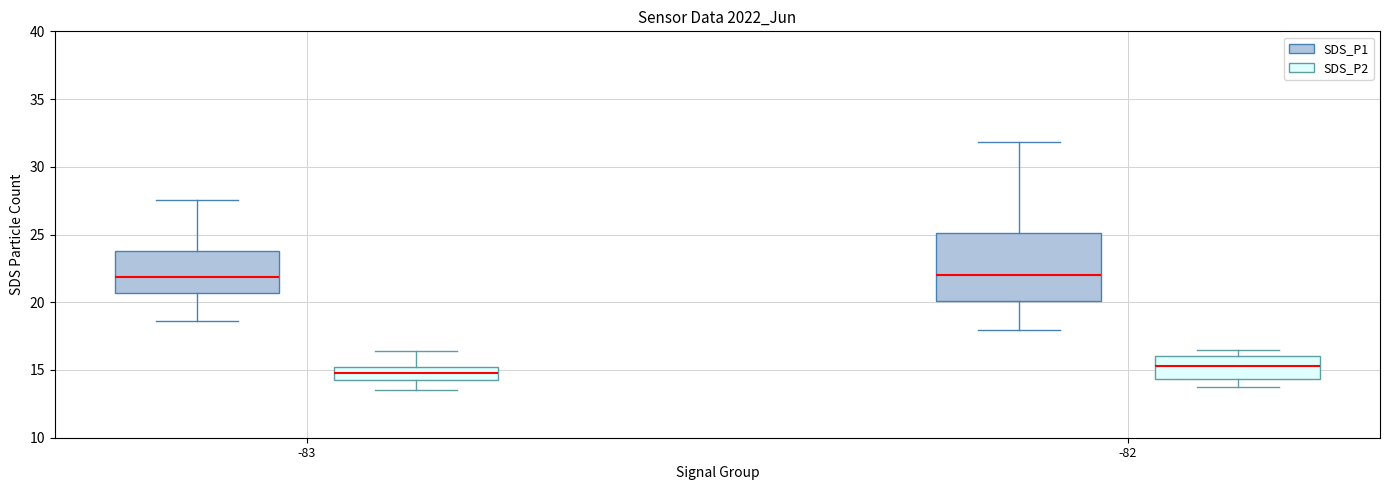

Reading left to right, read every box against the y-axis: the position of its median line, the range the box covers, and the ends of its whiskers. The values are not printed on the chart, so give them approximately, as read against the axis.

-83 (SDS_P1): median 22.0, box 20.5 to 24.0, whiskers 18.5 to 27.5
-83 (SDS_P2): median 15.0 (inside the box), box 14.5 to 15.0, whiskers 13.5 to 16.5
-82 (SDS_P1): median 22.0, box 20.0 to 25.0, whiskers 18.0 to 32.0
-82 (SDS_P2): median 15.5, box 14.5 to 16.0, whiskers 13.5 to 16.5